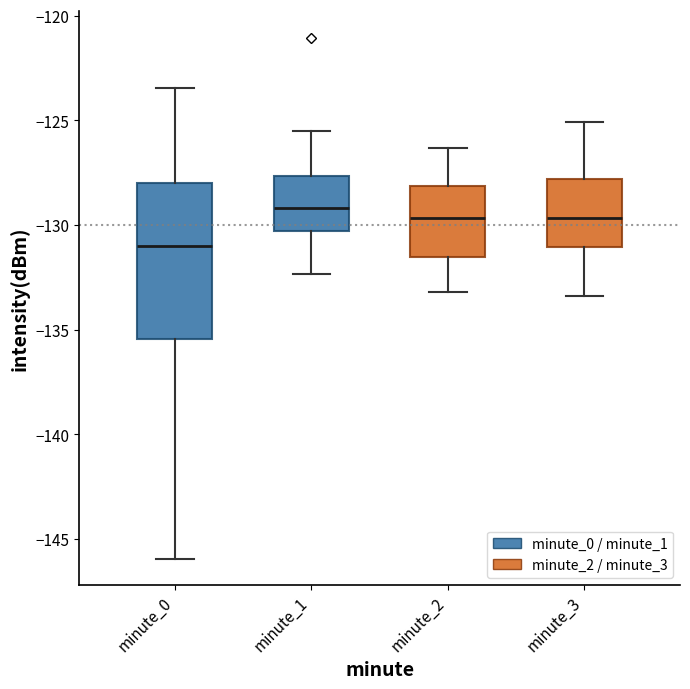

Reading left to right, read every box against the y-axis: the position of its median line, the range the box covers, and the ends of its whiskers. The values are not printed on the chart, so give them approximately, as read against the axis.

minute_0: median -131.0, box -135.5 to -128.0, whiskers -146.0 to -123.5
minute_1: median -129.0, box -130.5 to -127.5, whiskers -132.5 to -125.5
minute_2: median -129.5, box -131.5 to -128.0, whiskers -133.0 to -126.5
minute_3: median -129.5, box -131.0 to -128.0, whiskers -133.5 to -125.0